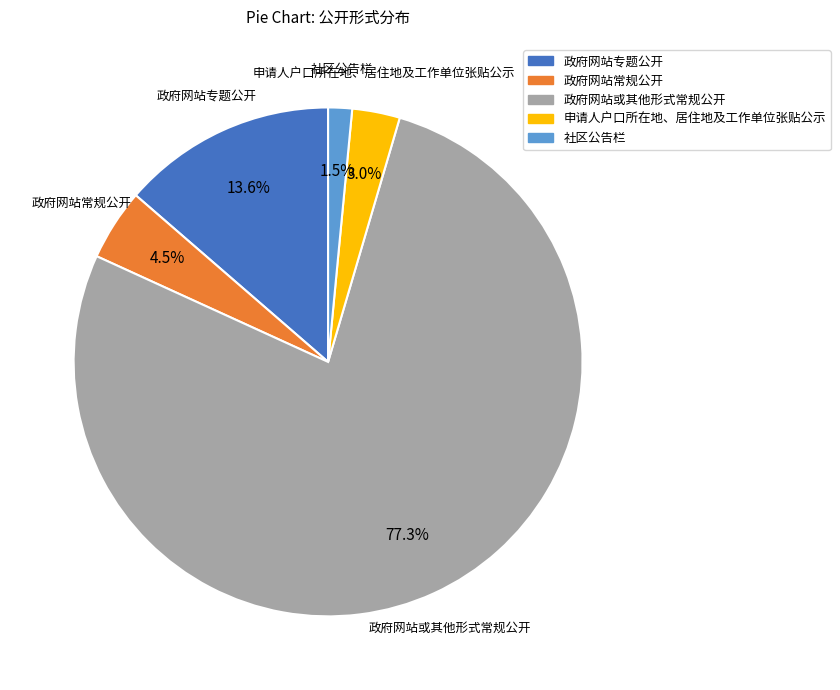

Which category has the smallest portion of the pie?

社区公告栏